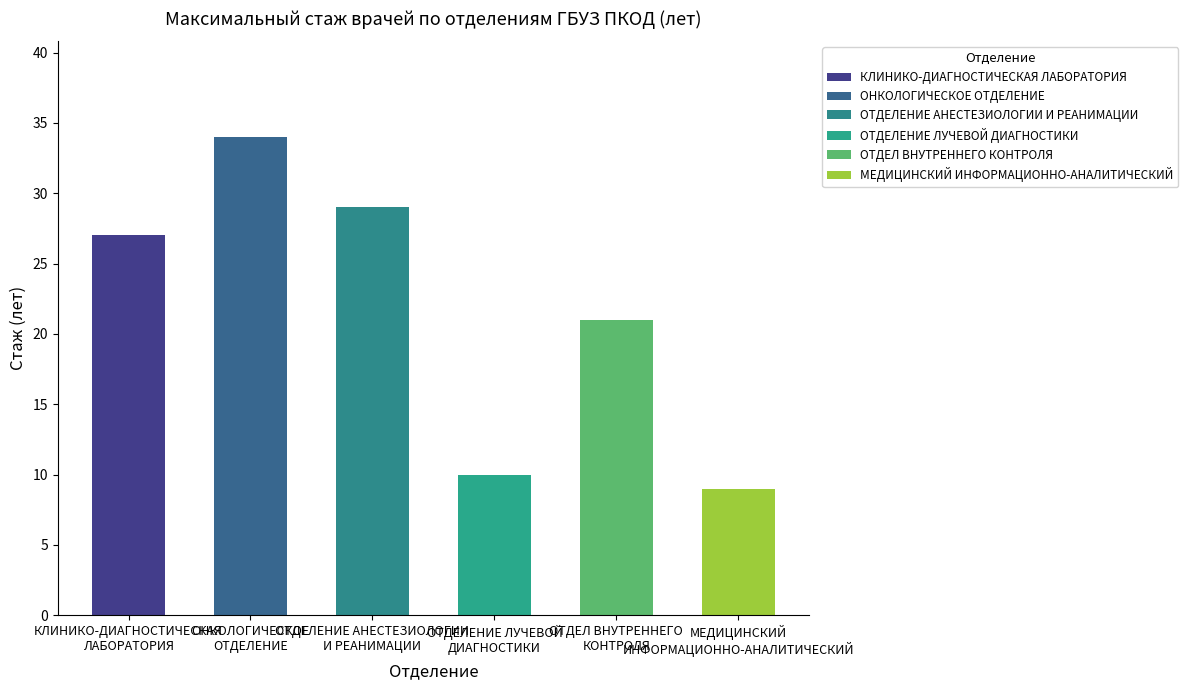

Which has a higher value, ОНКОЛОГИЧЕСКОЕ ОТДЕЛЕНИЕ or ОТДЕЛЕНИЕ АНЕСТЕЗИОЛОГИИ И РЕАНИМАЦИИ?

ОНКОЛОГИЧЕСКОЕ ОТДЕЛЕНИЕ